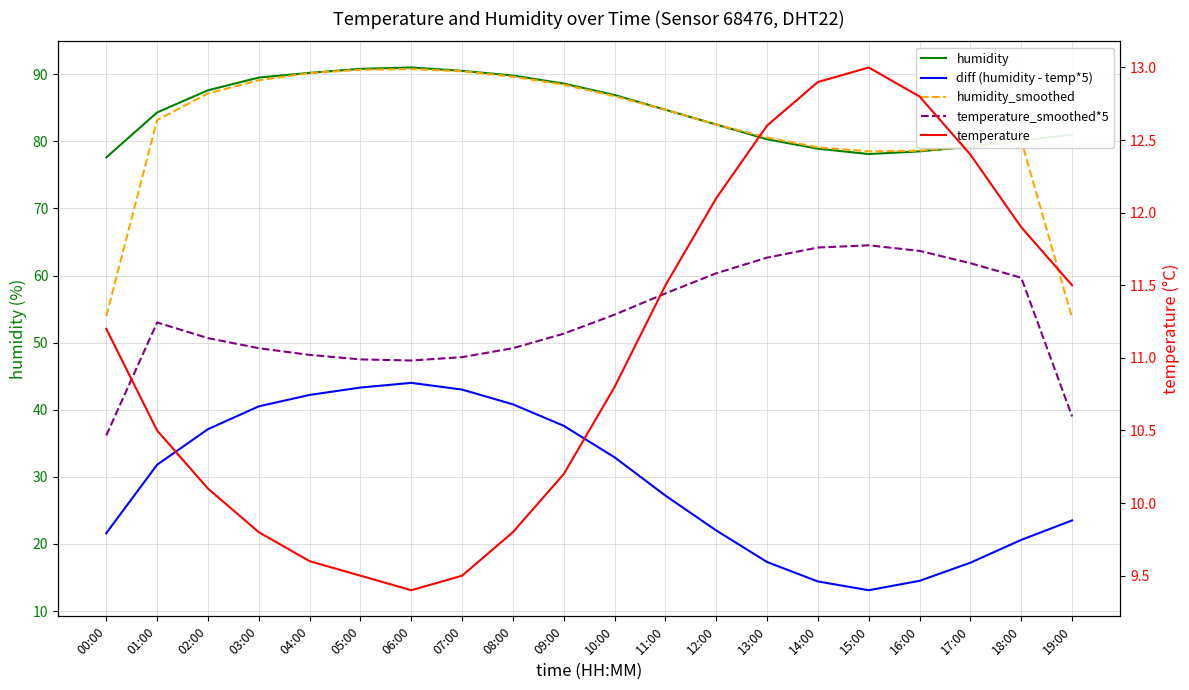

What is the smallest value displayed?

9.4